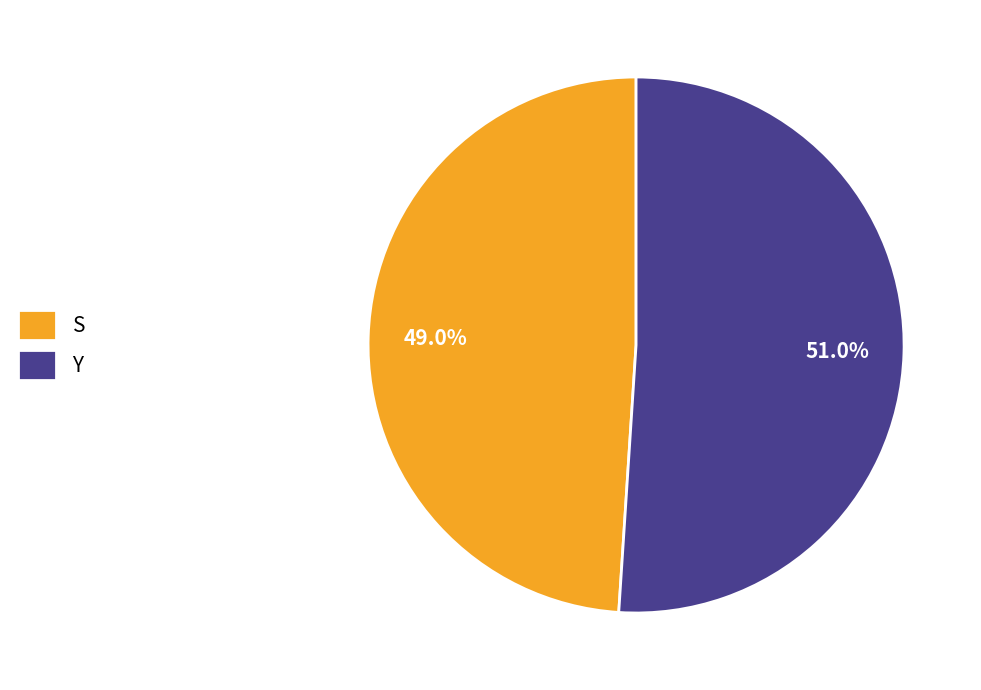

What is the smallest slice in the pie chart?

S